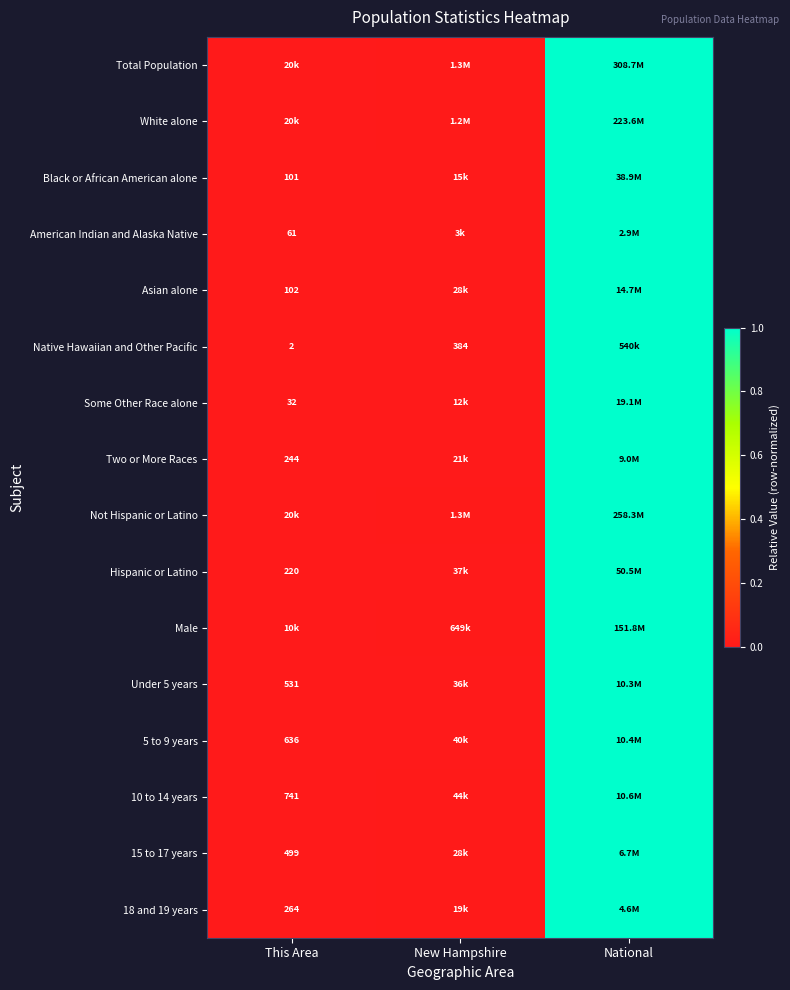

Is the value of Native Hawaiian and Other Pacific at National greater than the value of 15 to 17 years at National?

No